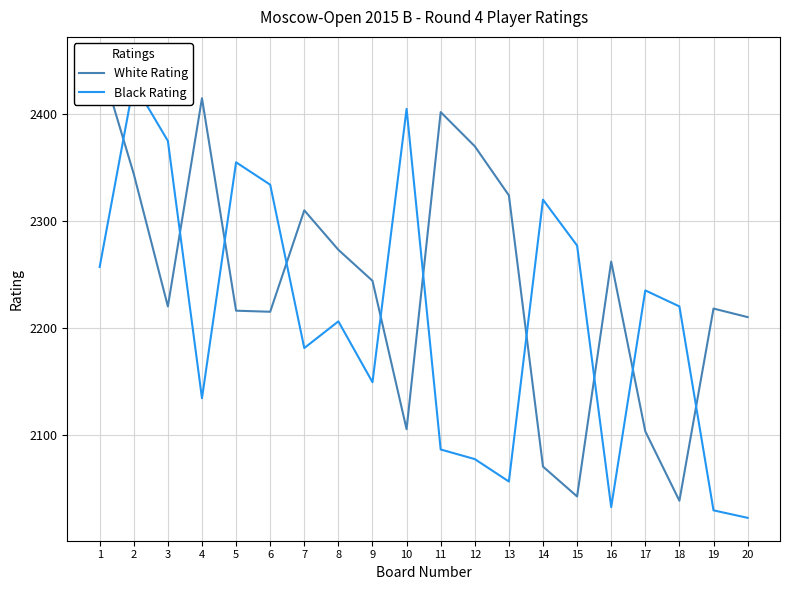

How many interior local valleys does the Black Rating series have?

5